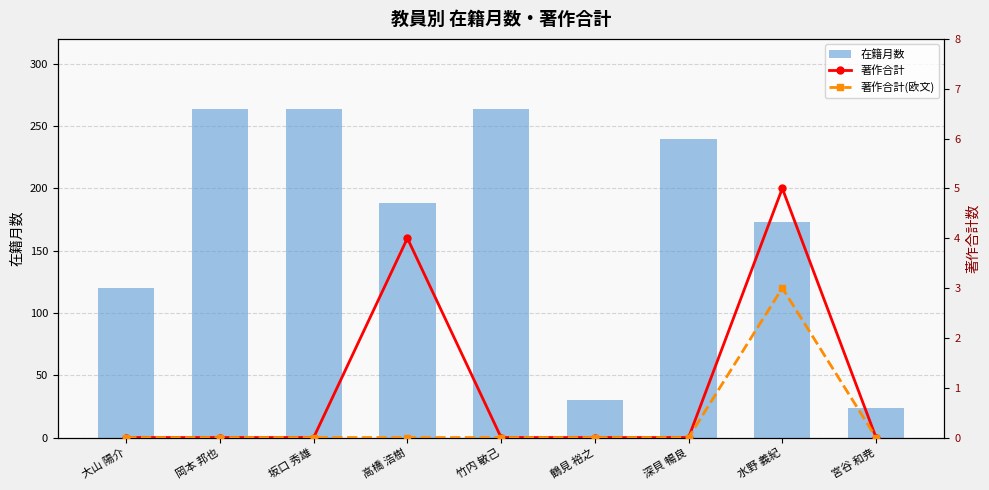

At which label does 著作合計(欧文) reach its peak?

水野 義紀